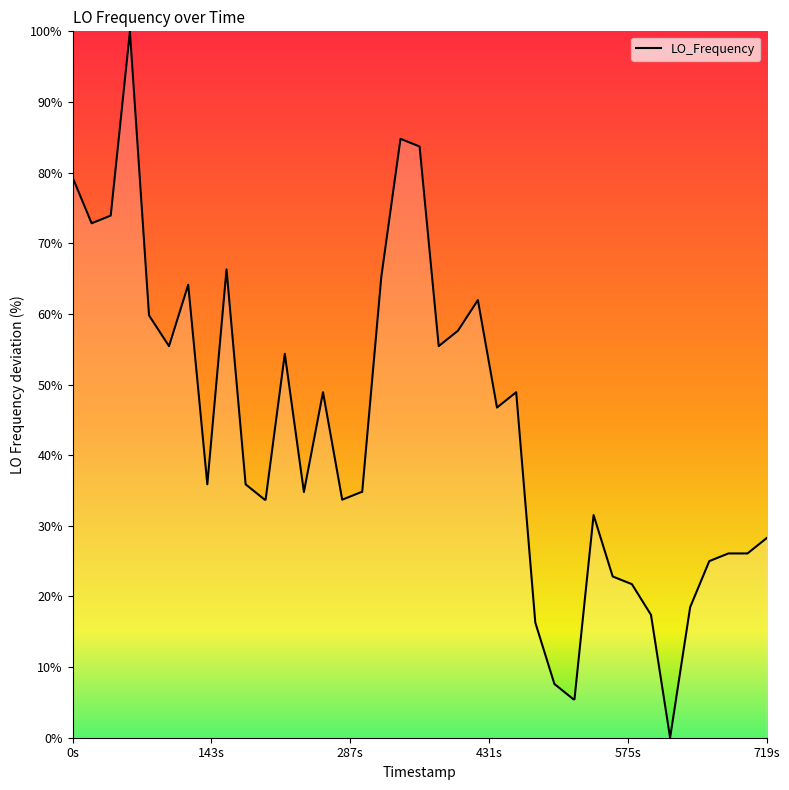

What is the difference between the maximum and minimum values?

100.0